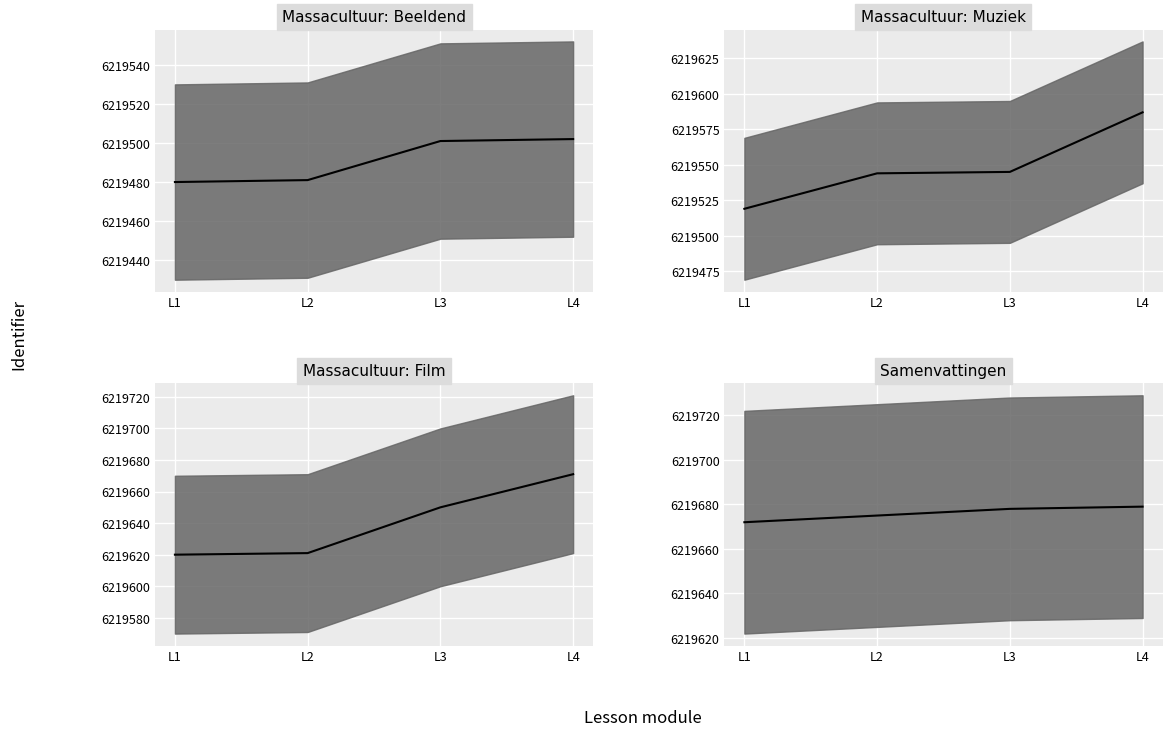

List the labels in order of Massacultuur: Film median value, smallest first.

L1, L2, L3, L4